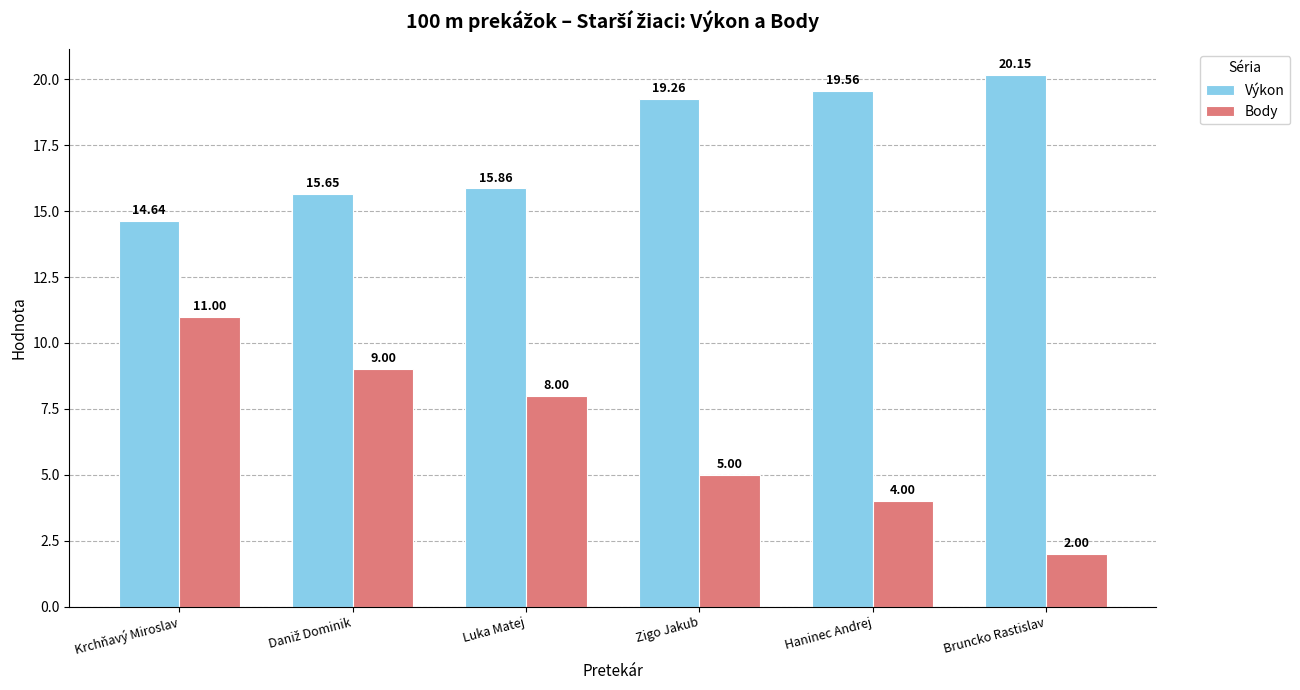

What is the sum of all Výkon values?

105.1